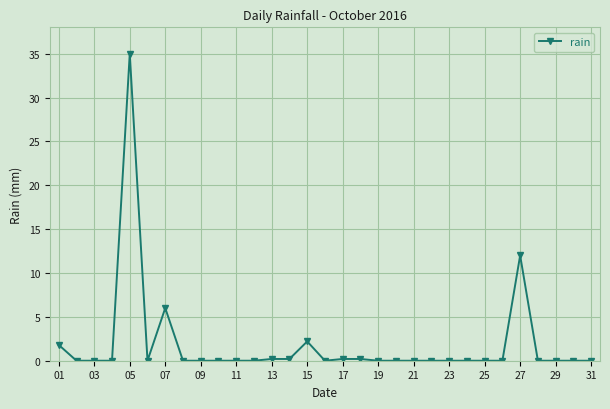

What is the maximum value shown in the chart?

35.0